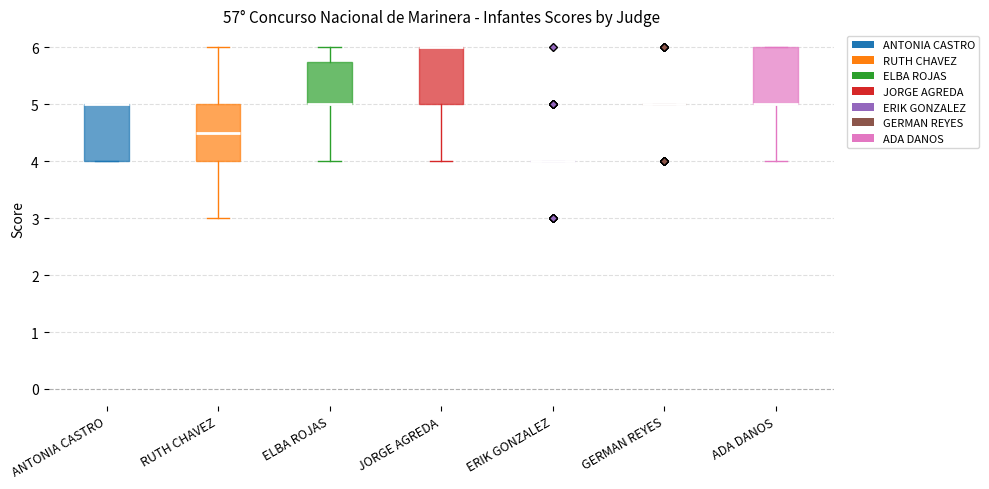

Reading left to right, read every box against the y-axis: the position of its median line, the range the box covers, and the ends of its whiskers. The values are not printed on the chart, so give them approximately, as read against the axis.

ANTONIA CASTRO: median 5.0 (drawn on the box's upper edge), box 4.0 to 5.0, whiskers 4.0 to 5.0
RUTH CHAVEZ: median 4.5, box 4.0 to 5.0, whiskers 3.0 to 6.0
ELBA ROJAS: median 5.0 (drawn on the box's lower edge), box 5.0 to 5.8, whiskers 4.0 to 6.0
JORGE AGREDA: median 6.0 (drawn on the box's upper edge), box 5.0 to 6.0, whiskers 4.0 to 6.0
ERIK GONZALEZ: box collapsed to a line at 4.0, whiskers 4.0 to 4.0
GERMAN REYES: box collapsed to a line at 5.0, whiskers 5.0 to 5.0
ADA DANOS: median 5.0 (drawn on the box's lower edge), box 5.0 to 6.0, whiskers 4.0 to 6.0